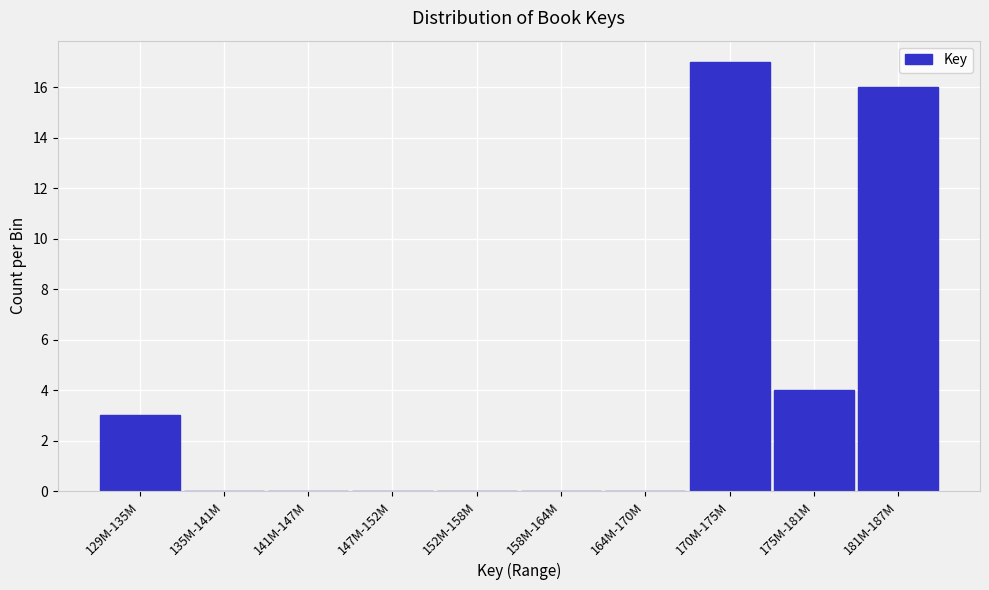

Reading left to right, extract all data points from this chart.

129M-135M=3	135M-141M=0	141M-147M=0	147M-152M=0	152M-158M=0	158M-164M=0	164M-170M=0	170M-175M=17	175M-181M=4	181M-187M=16